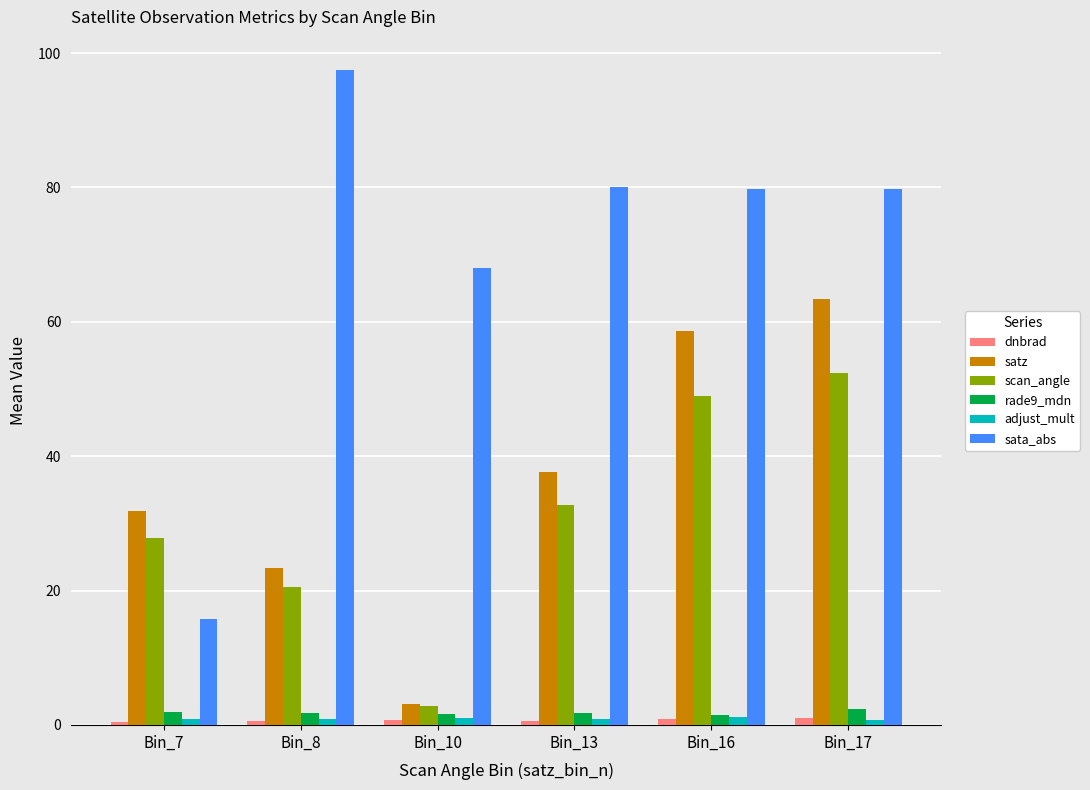

What is the sum of all rade9_mdn values?

11.0